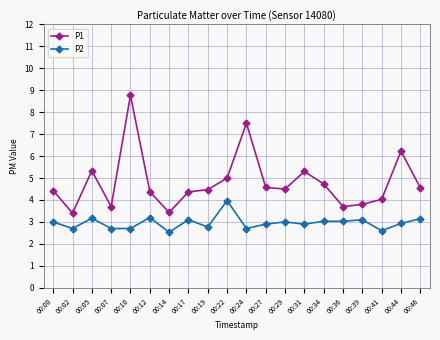

What is the difference between the highest and lowest values at 00:00?

1.4